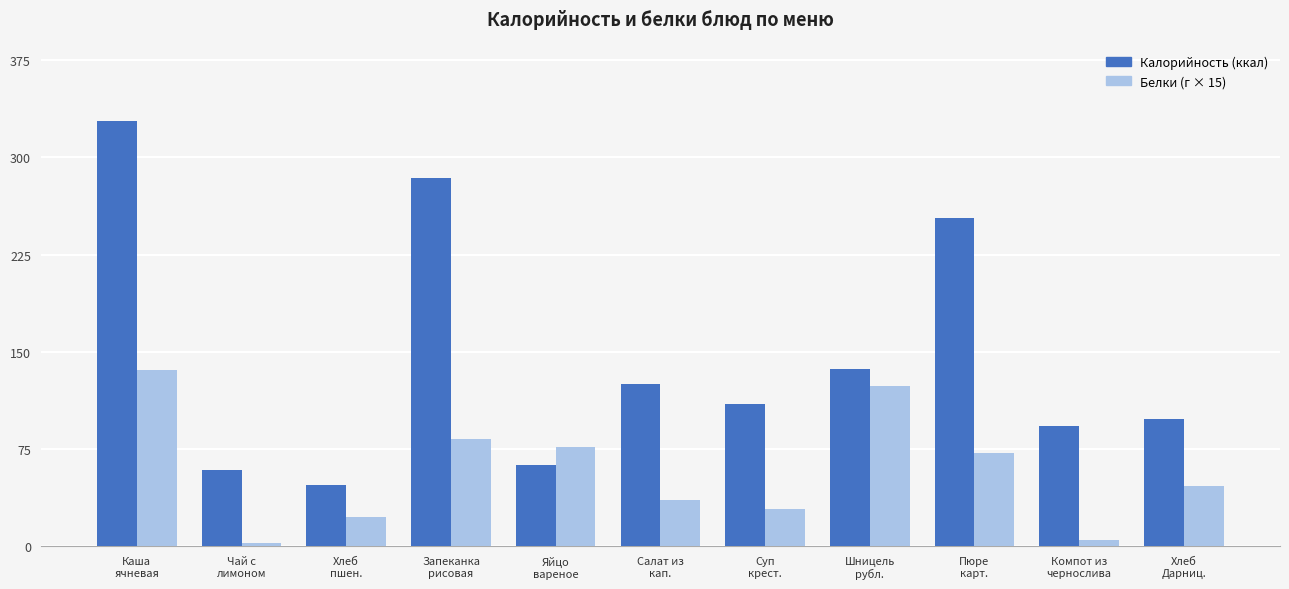

What is the maximum value shown in the chart?

328.2